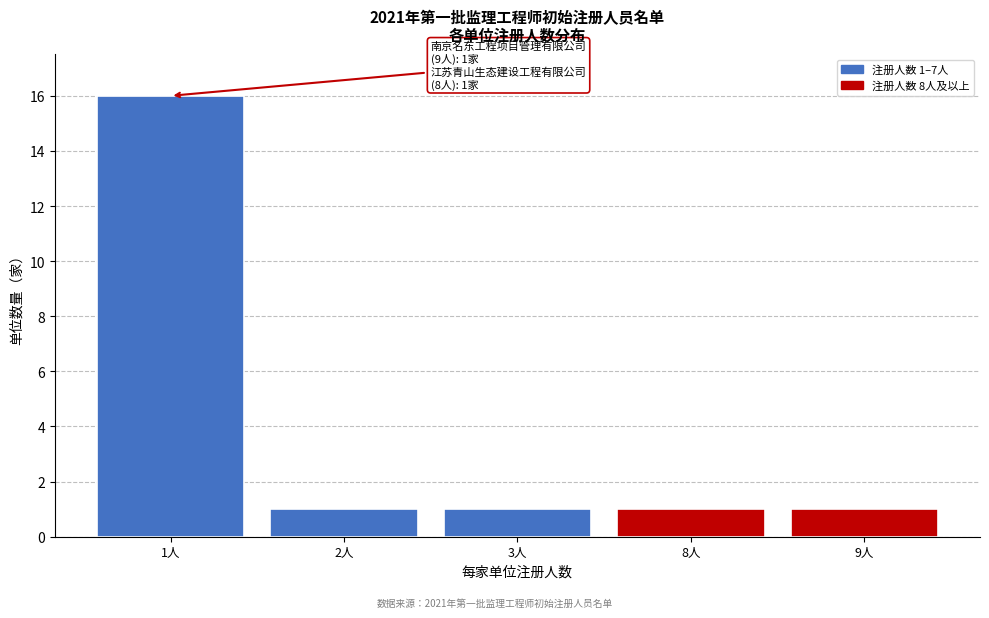

Reading left to right, transcribe all the data shown in this chart.

16	1	1	1	1